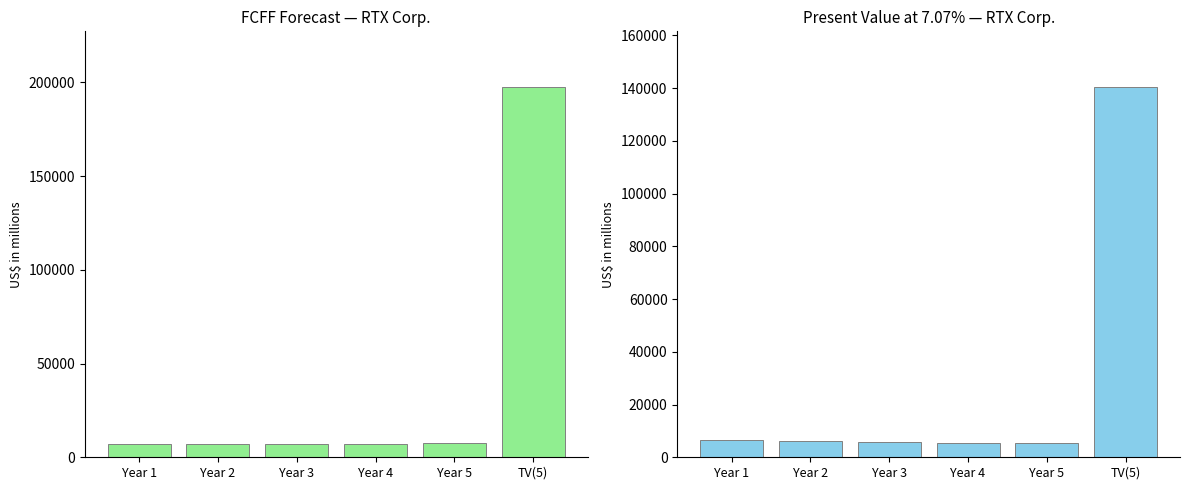

Is it true that FCFF(t) or TV(t) equals 3865 at Year 1?

False